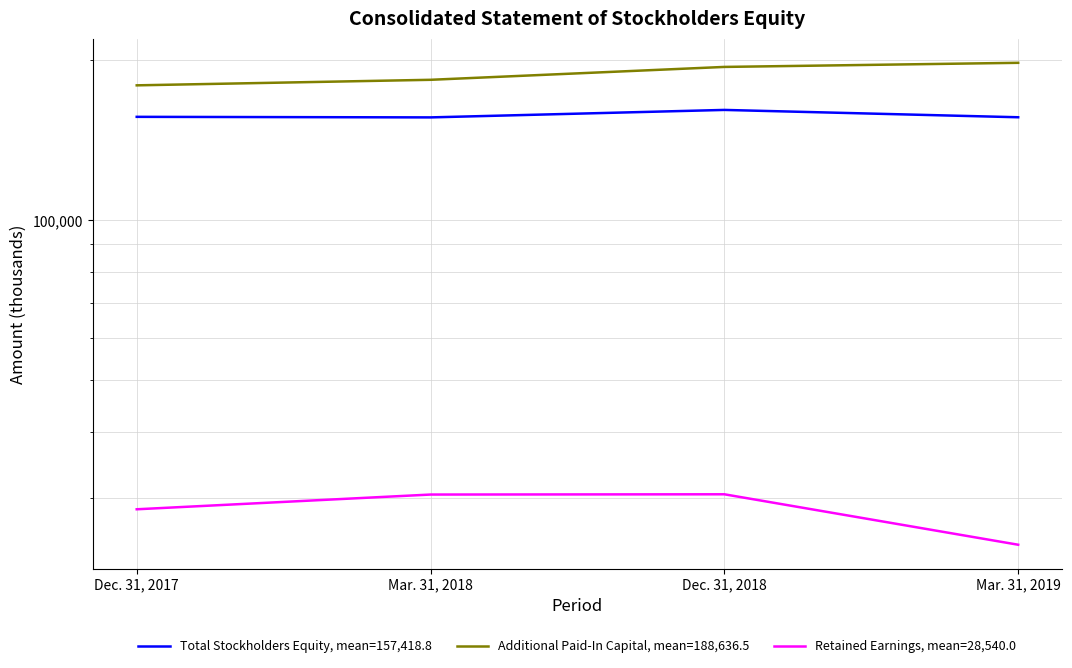

List the series in order of their peak value, lowest first.

Retained Earnings, mean=28,540.0, Total Stockholders Equity, mean=157,418.8, Additional Paid-In Capital, mean=188,636.5